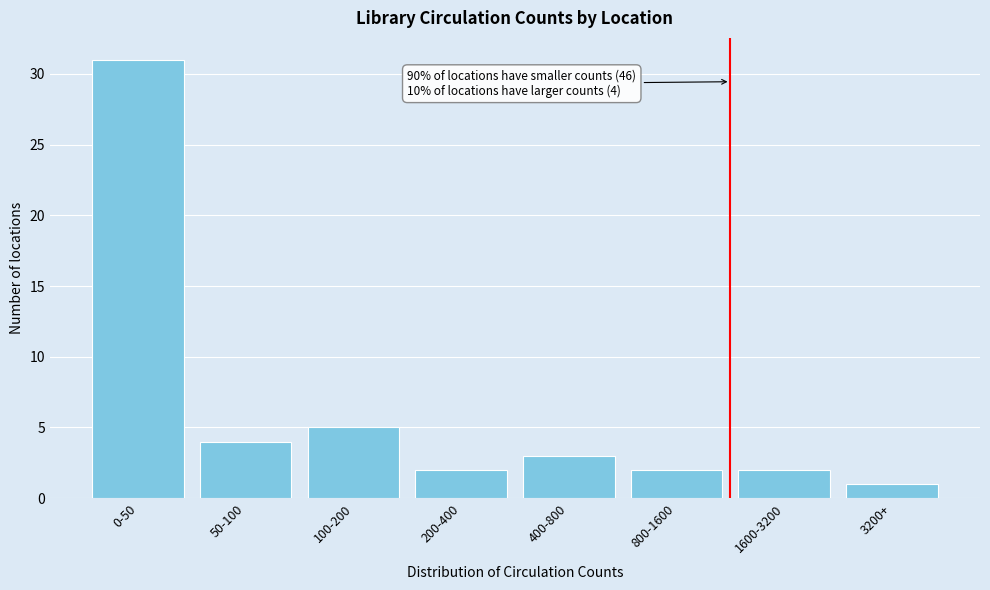

Reading left to right, extract all data points from this chart.

0-50=31	50-100=4	100-200=5	200-400=2	400-800=3	800-1600=2	1600-3200=2	3200+=1